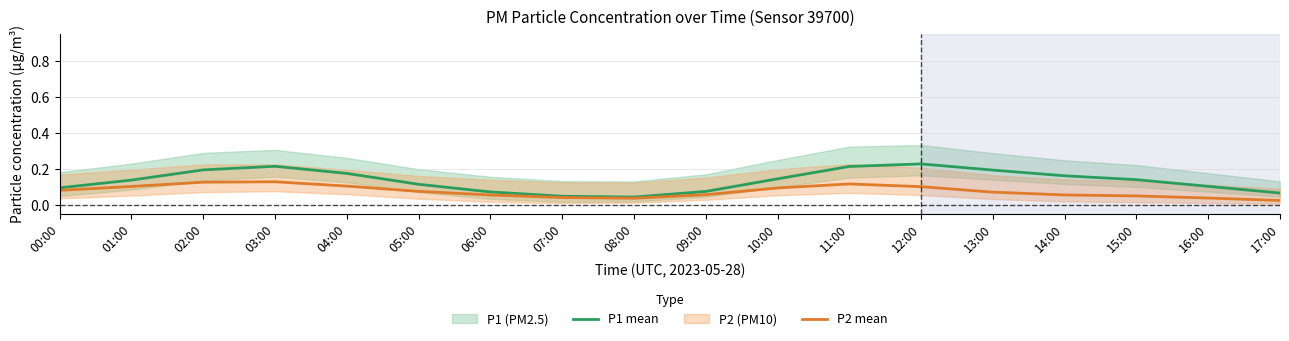

What is the total value across all series at 03:00?

0.3